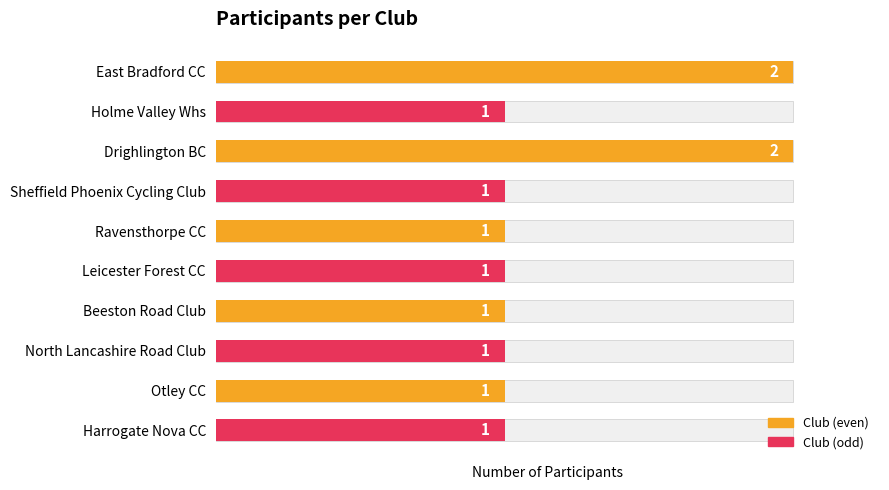

Between 4 and 1, which is larger?

4